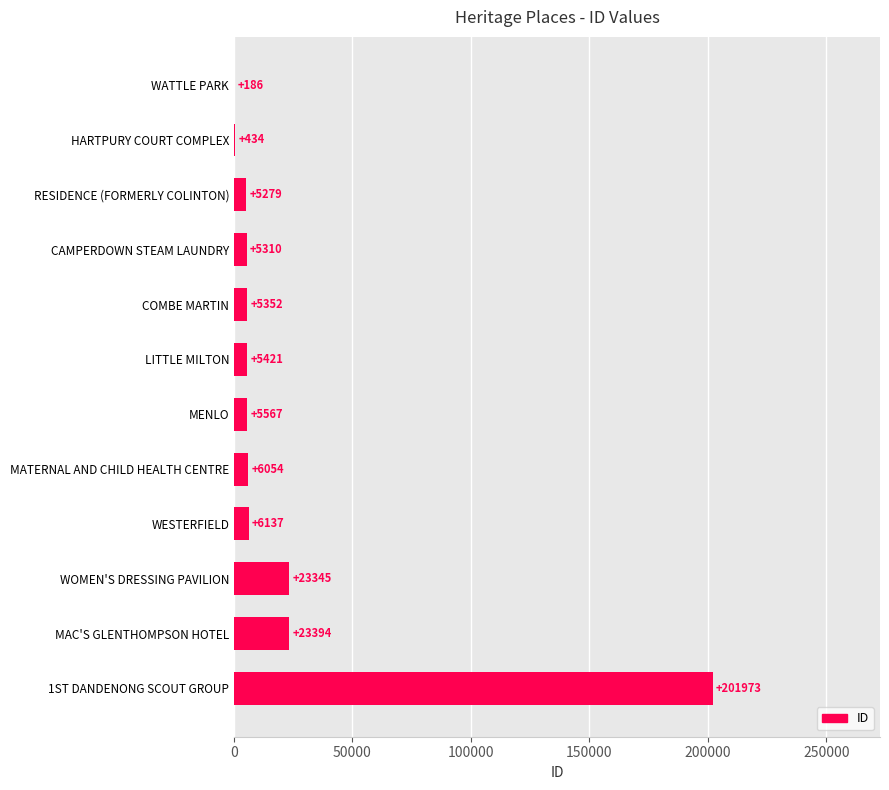

What is the sum of the values at MAC'S GLENTHOMPSON HOTEL and MATERNAL AND CHILD HEALTH CENTRE?

29448